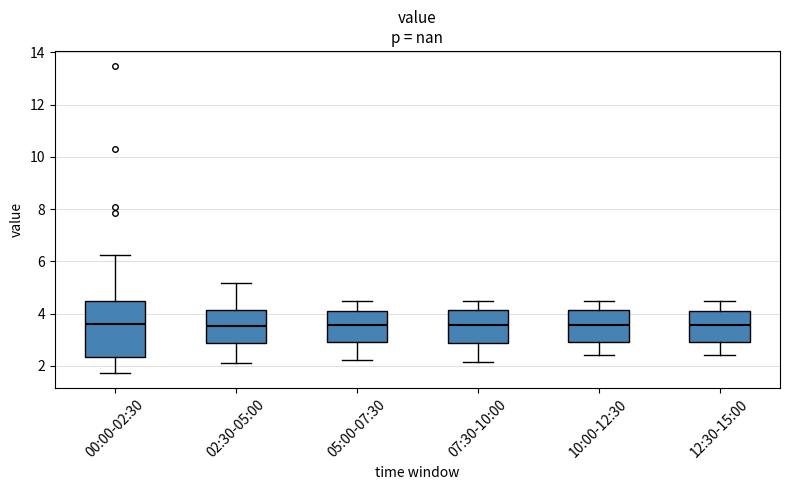

Reading left to right, read every box against the y-axis: the position of its median line, the range the box covers, and the ends of its whiskers. The values are not printed on the chart, so give them approximately, as read against the axis.

00:00-02:30: median 3.6, box 2.4 to 4.4, whiskers 1.8 to 6.2
02:30-05:00: median 3.6, box 2.8 to 4.2, whiskers 2.2 to 5.2
05:00-07:30: median 3.6, box 3.0 to 4.0, whiskers 2.2 to 4.6
07:30-10:00: median 3.6, box 2.8 to 4.2, whiskers 2.2 to 4.6
10:00-12:30: median 3.6, box 3.0 to 4.2, whiskers 2.4 to 4.4
12:30-15:00: median 3.6, box 3.0 to 4.2, whiskers 2.4 to 4.4